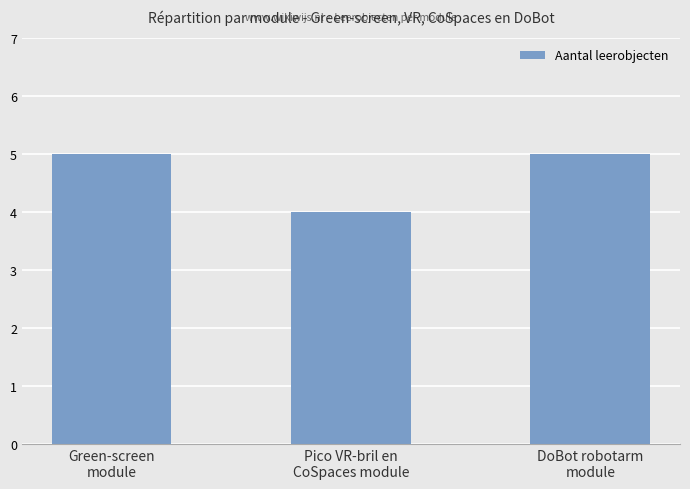

What is the value of the 3rd bar from the left?

5